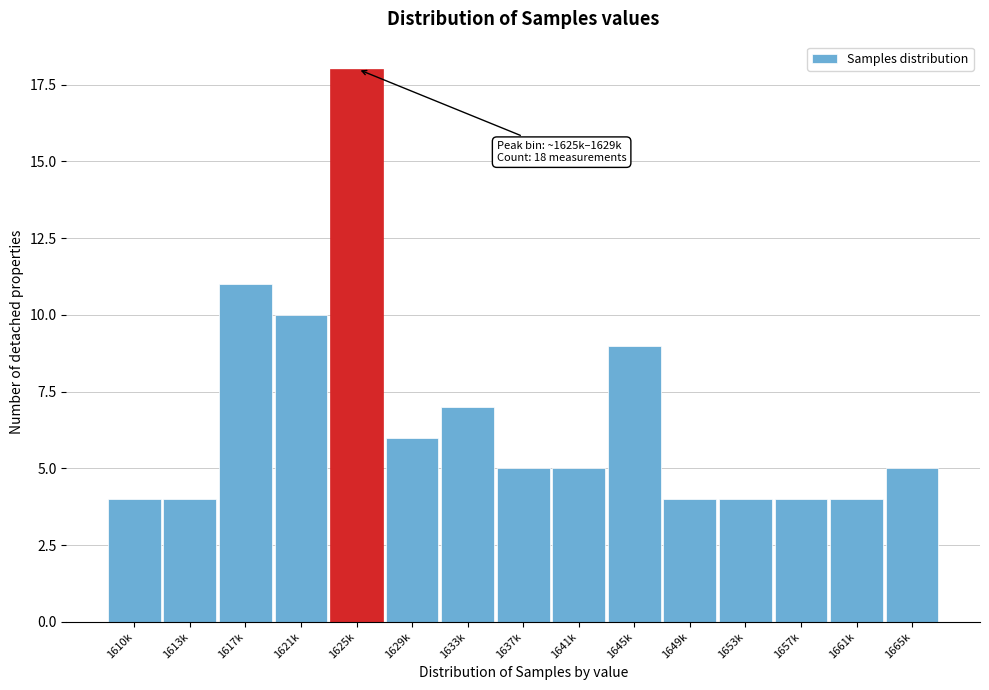

Reading right to left, list all the values displayed in this chart.

1665k=5	1661k=4	1657k=4	1653k=4	1649k=4	1645k=9	1641k=5	1637k=5	1633k=7	1629k=6	1625k=18	1621k=10	1617k=11	1613k=4	1610k=4